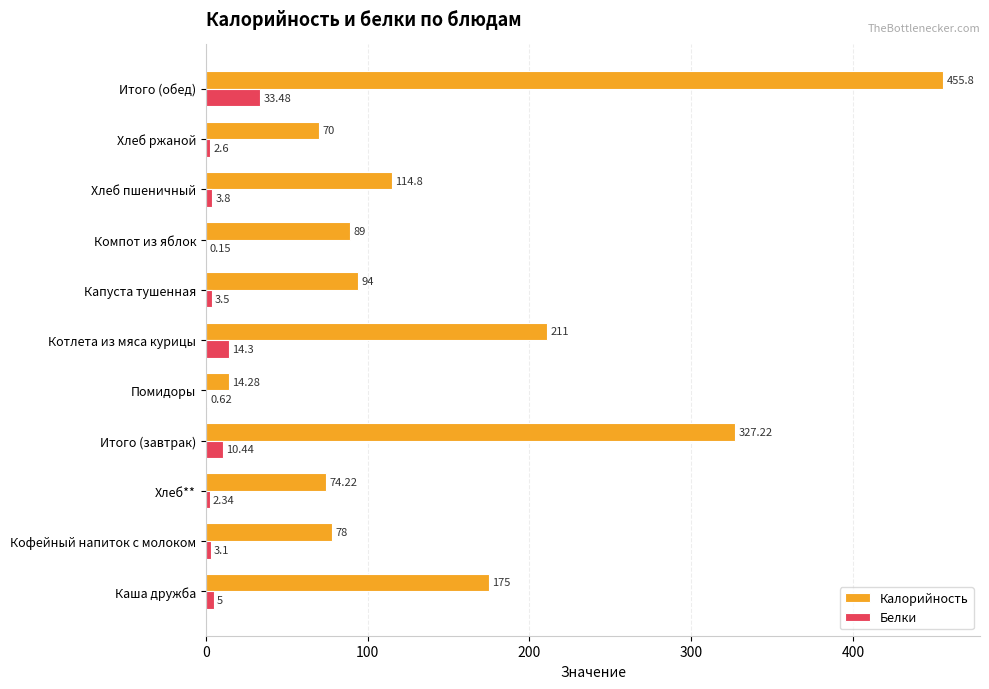

Which series changed the most between Хлеб пшеничный and Итого (обед)?

Калорийность